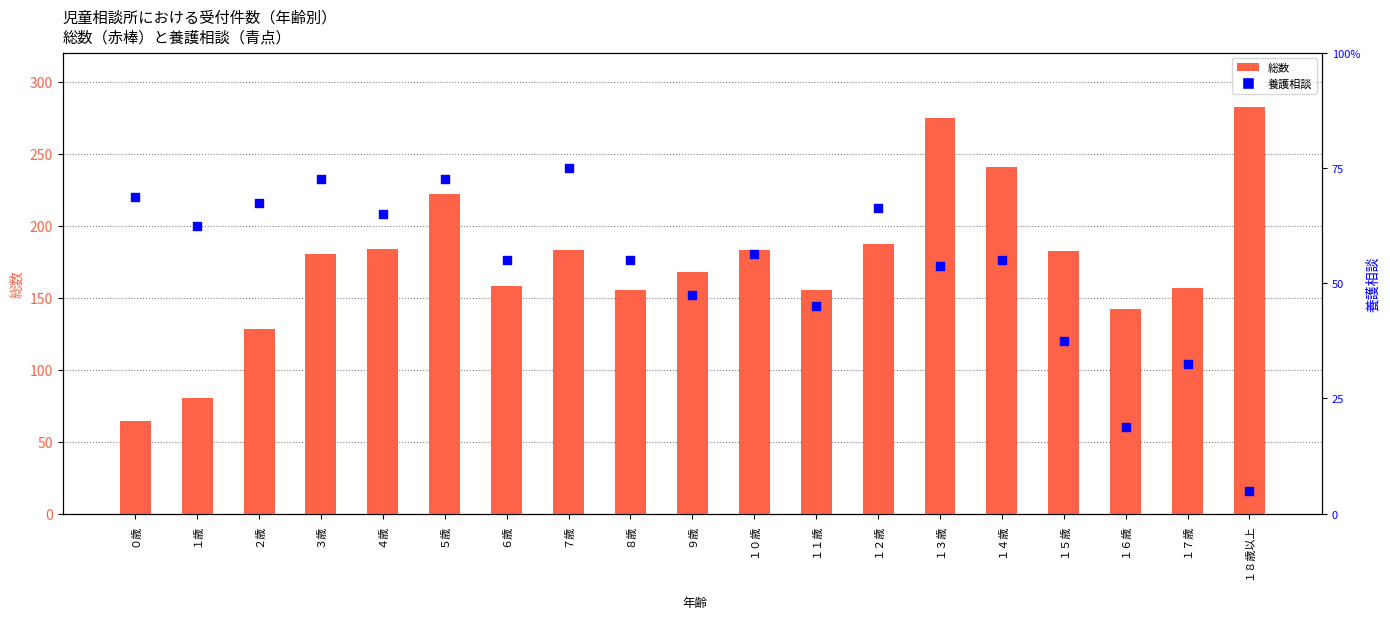

Which series has the largest total across all categories?

総数